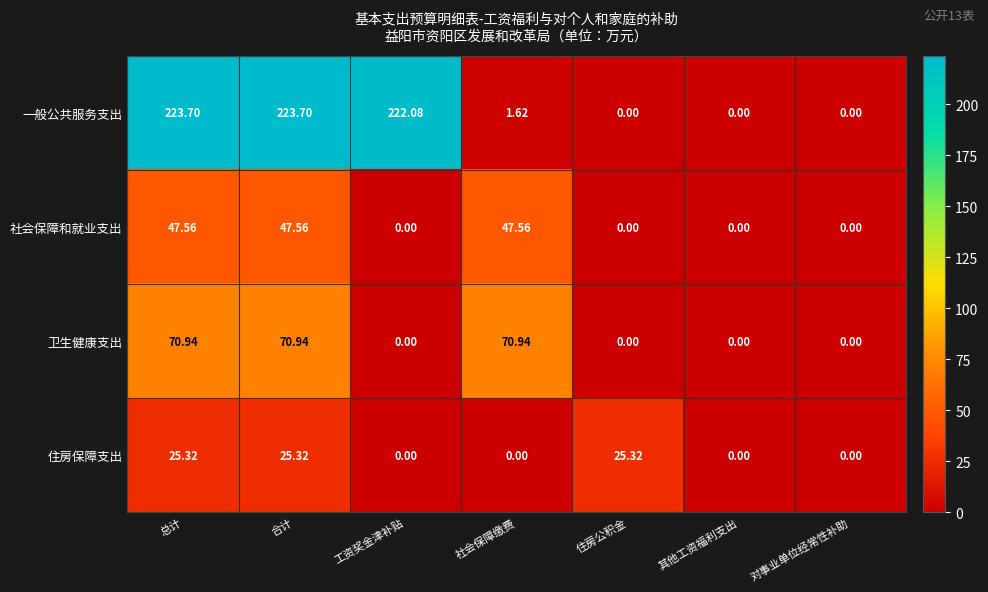

What is the total value across all series at 工资奖金津补贴?

222.1